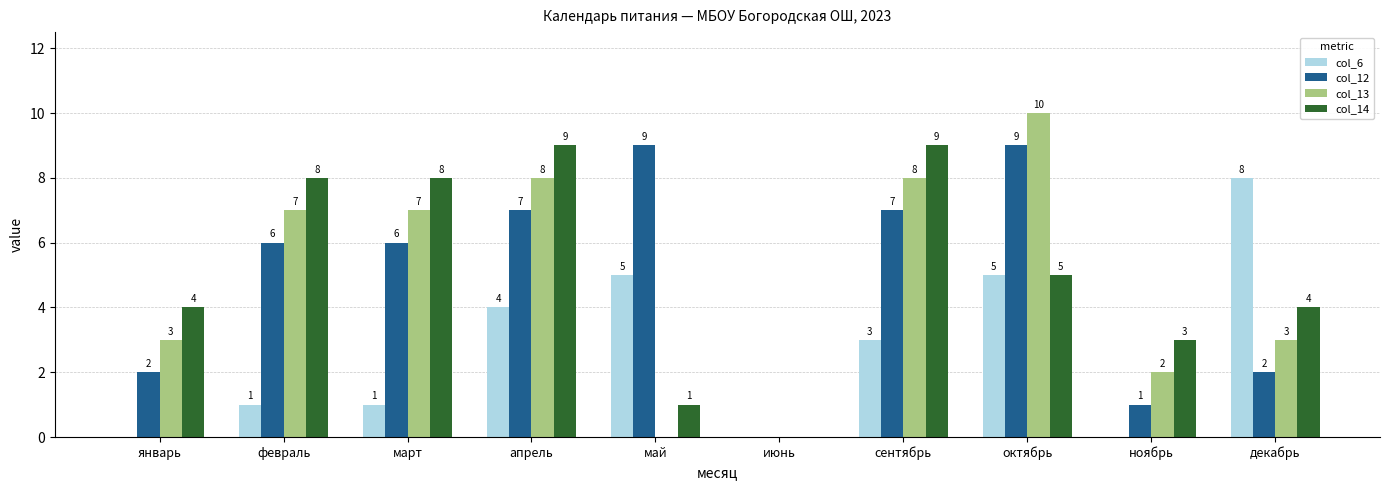

True or false: col_14 has a value of 15 at сентябрь.

False